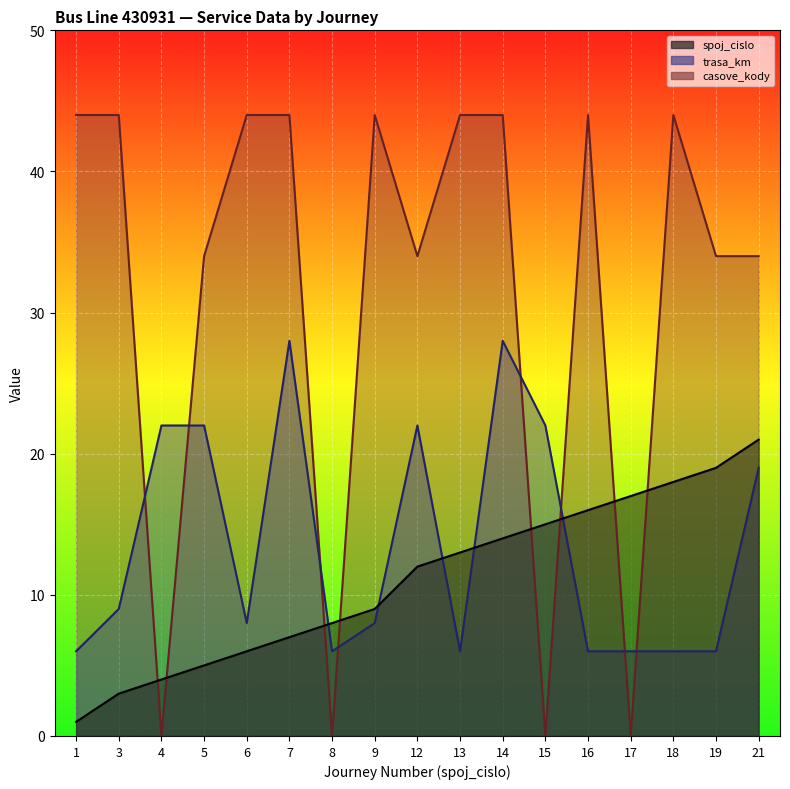

At which label does trasa_km reach its minimum?

1